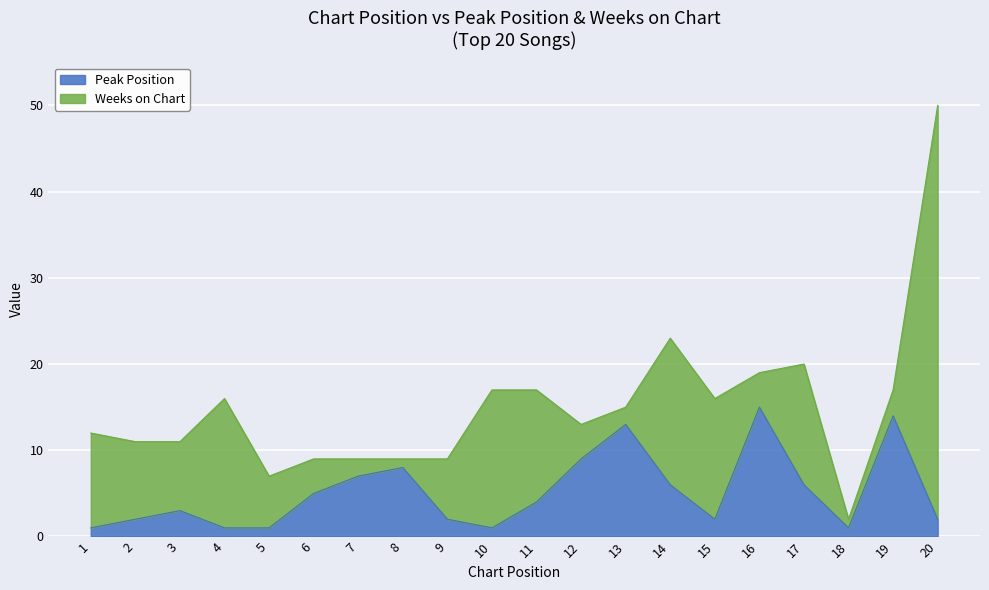

The value of Peak Position at 17 is 6. True or false?

True